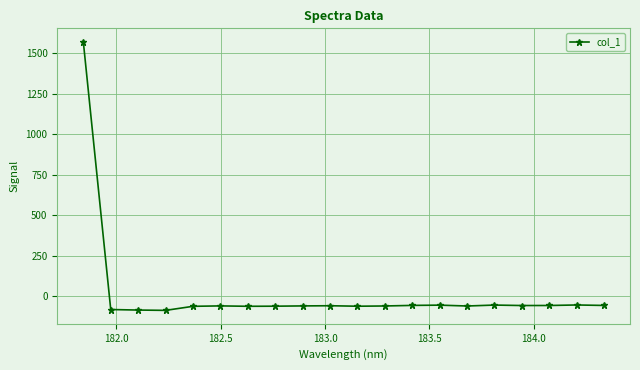

What is the value of the 3rd point from the left?

-86.2